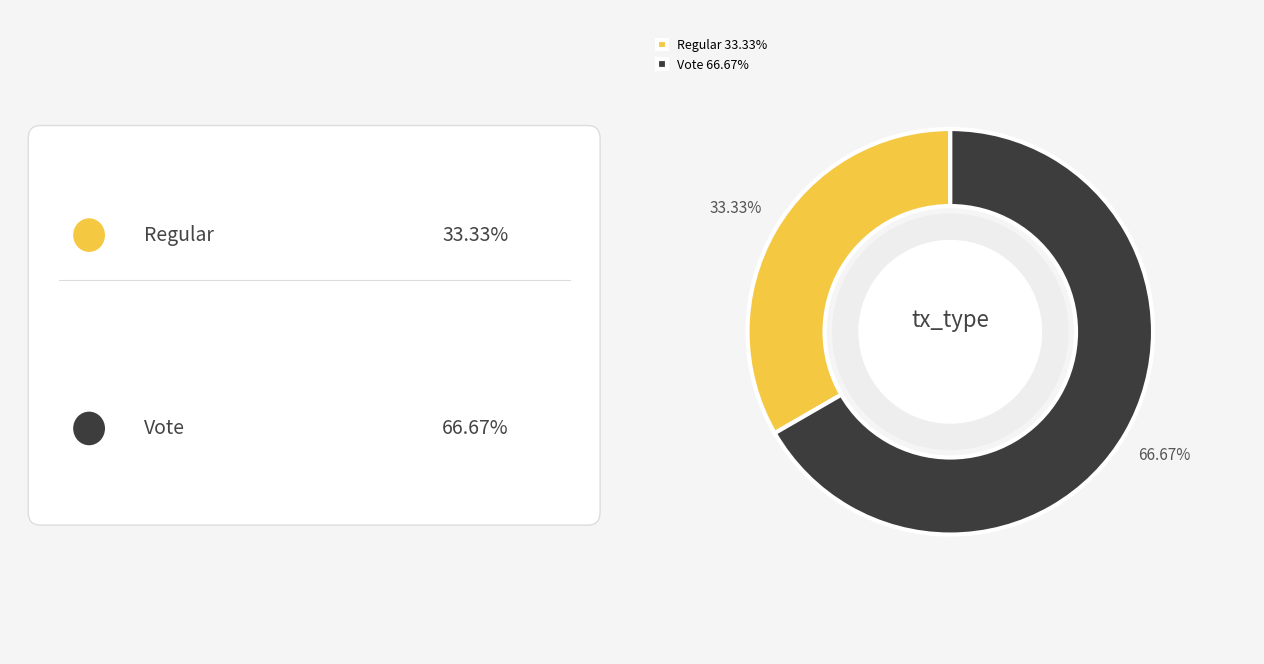

Which slice represents more than half of the pie?

Vote